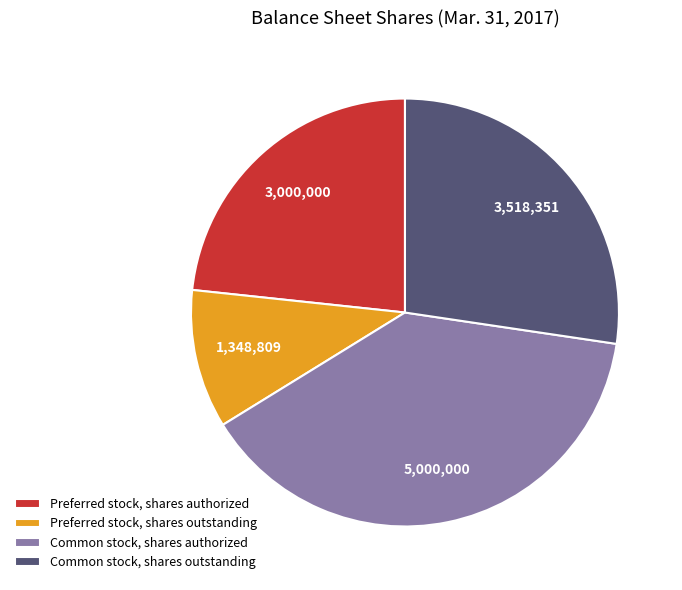

How many slices are in this pie chart?

4